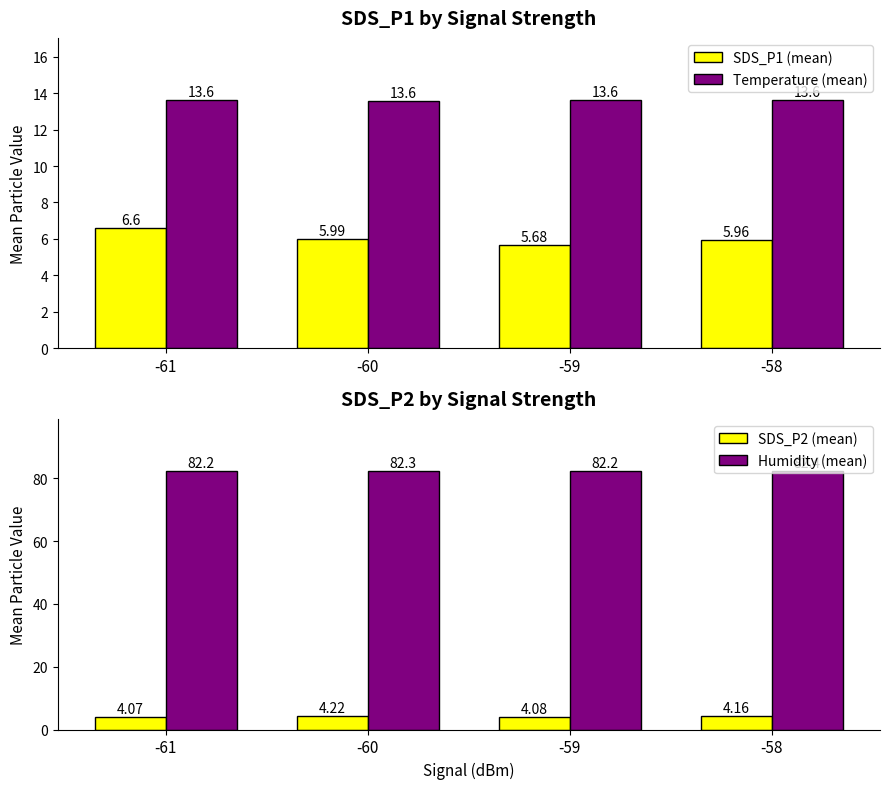

List the labels in order of SDS_P1 (mean) value, smallest first.

-59, -58, -60, -61